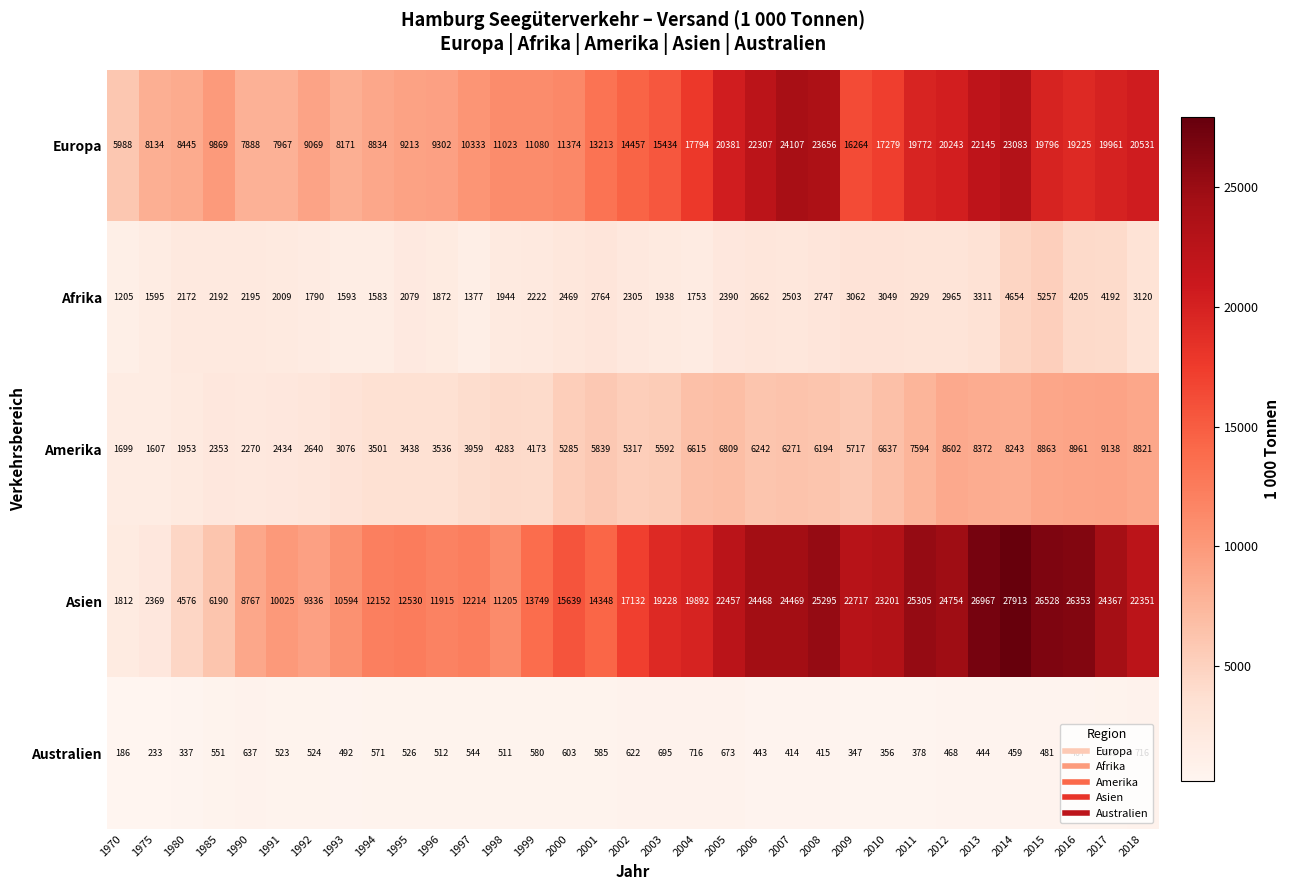

The Europa series shows 36164 at 2013. True or false?

False